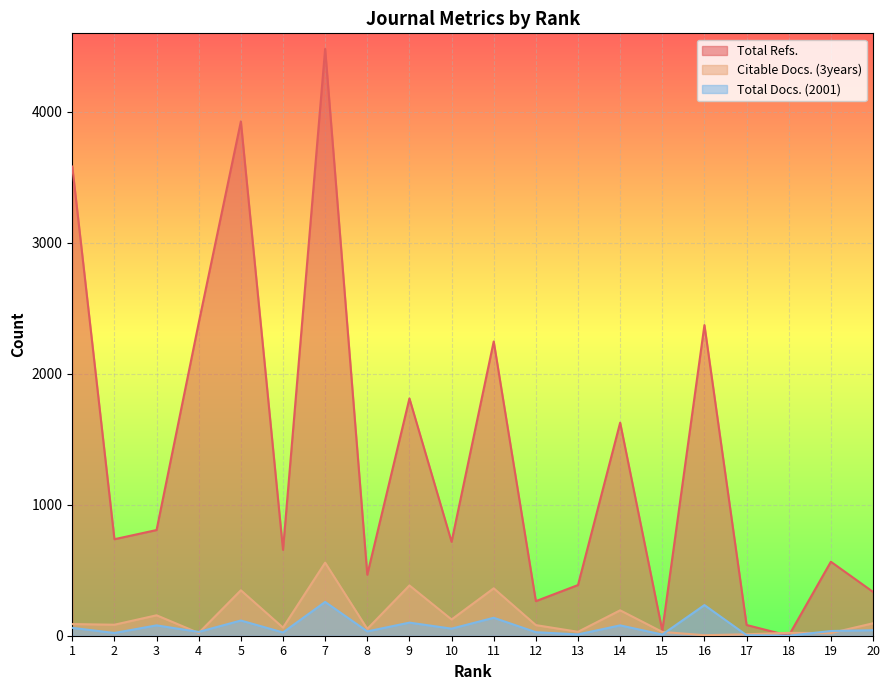

How many distinct data groups are displayed?

3